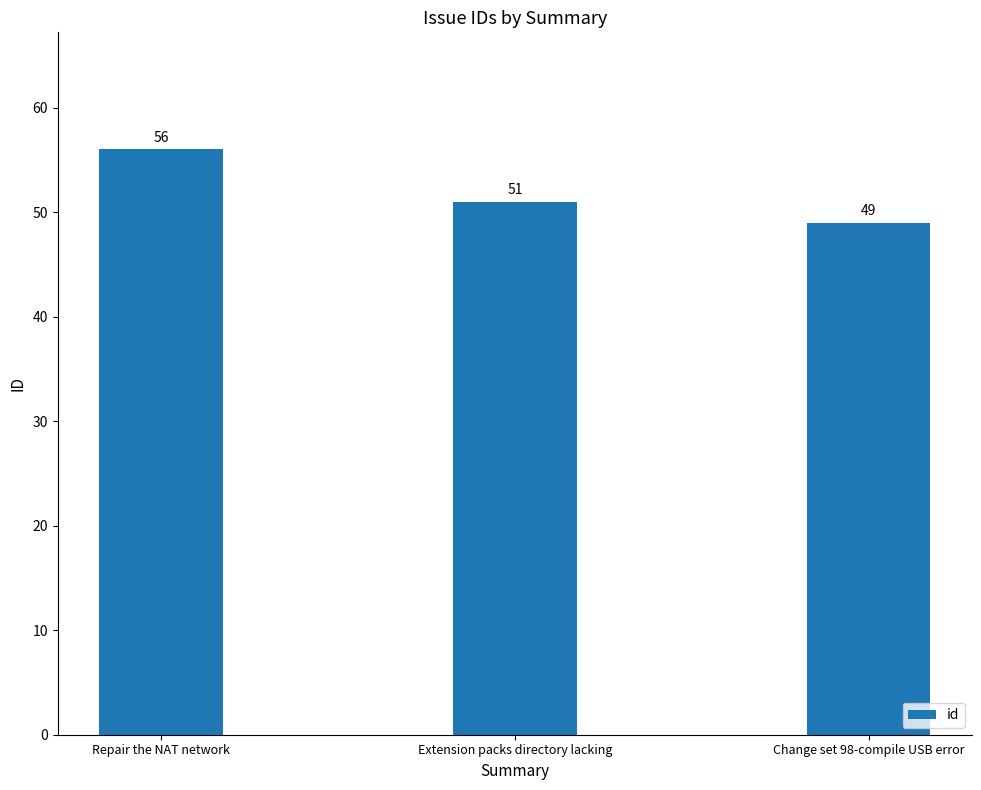

Count the number of categories in the chart.

3